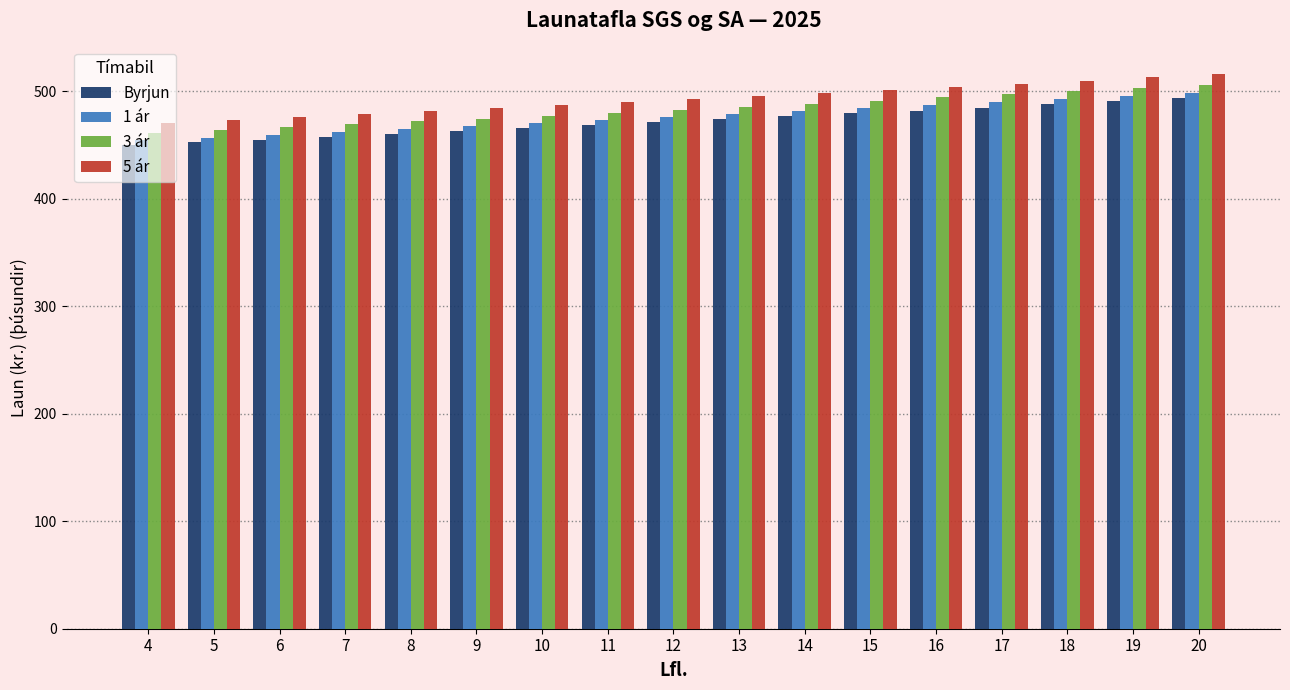

What is the difference between the maximum and minimum values in the 3 ár series?

44.7